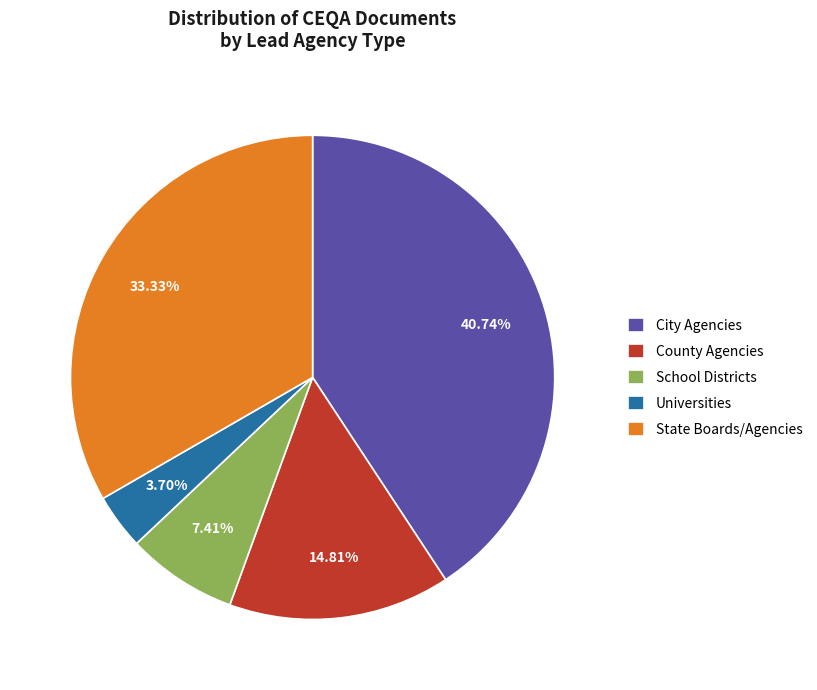

Does any single category account for the majority?

No